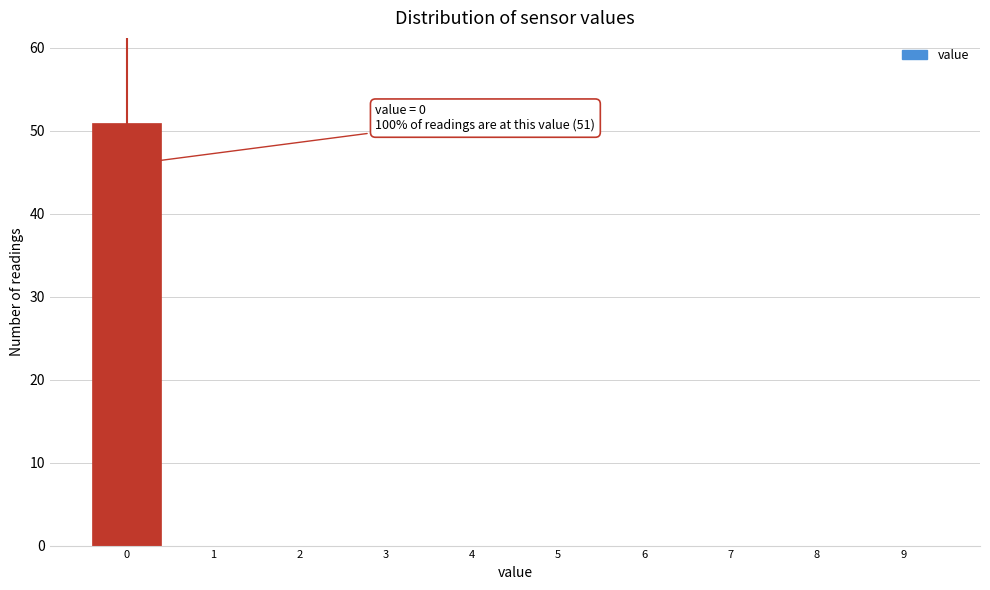

Over which range of the x-axis is the bar tallest?

-0.5 to 0.5